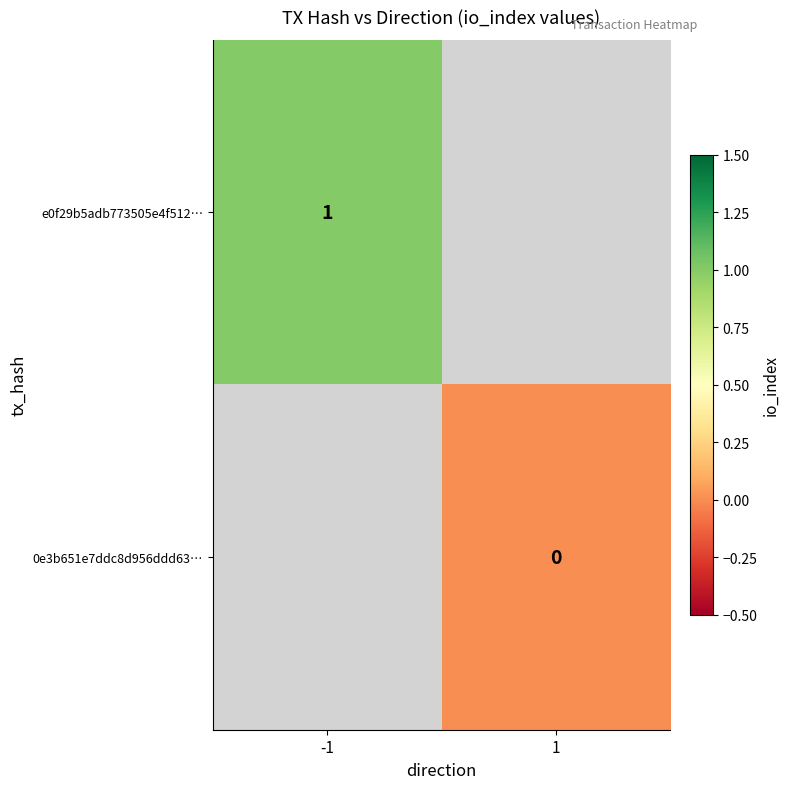

Which category has the highest value in the 0e3b651e7ddc8d956ddd63… series?

-1